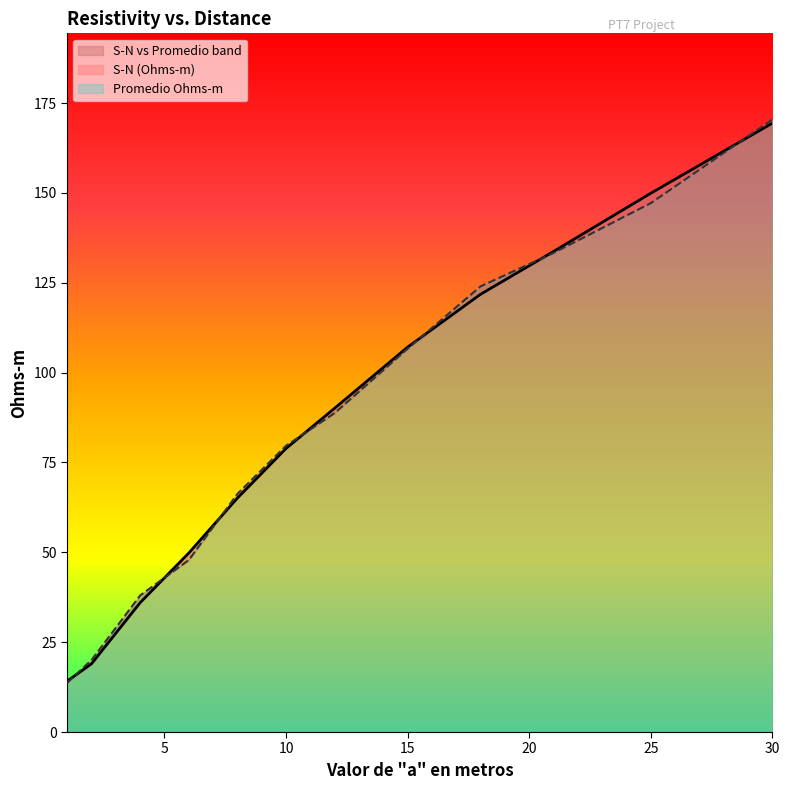

Is it true that S-N (Ohms-m) equals 49.8 at 6?

True